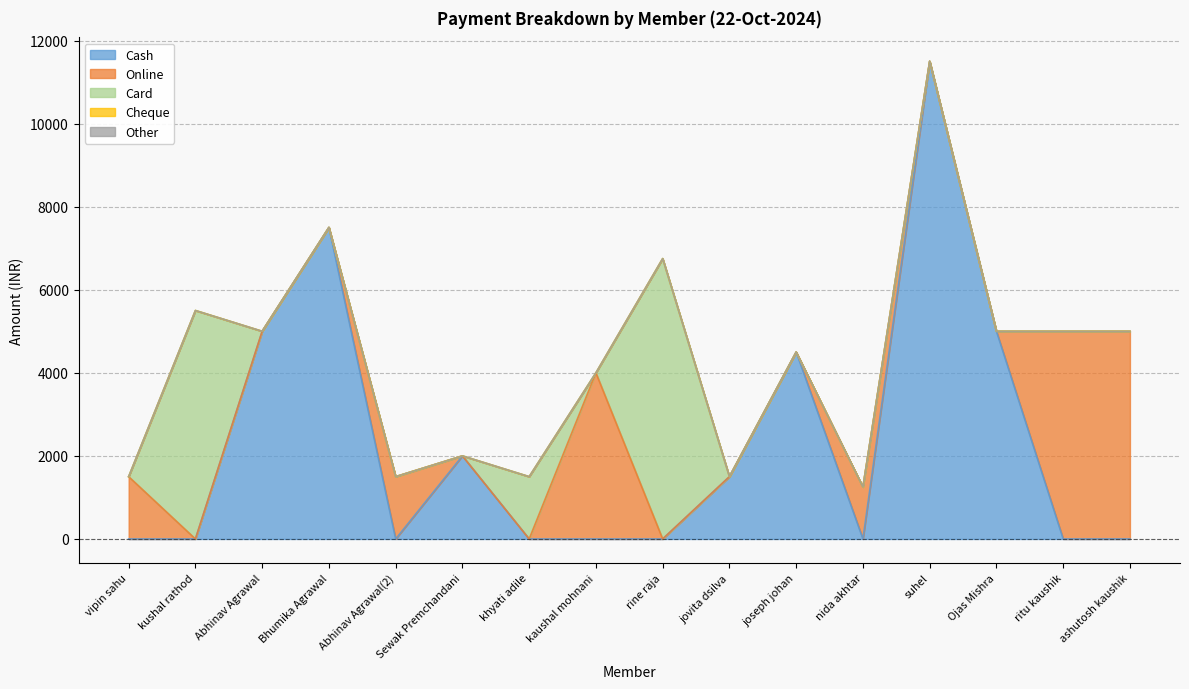

At which category is the sum across all series the highest?

suhel